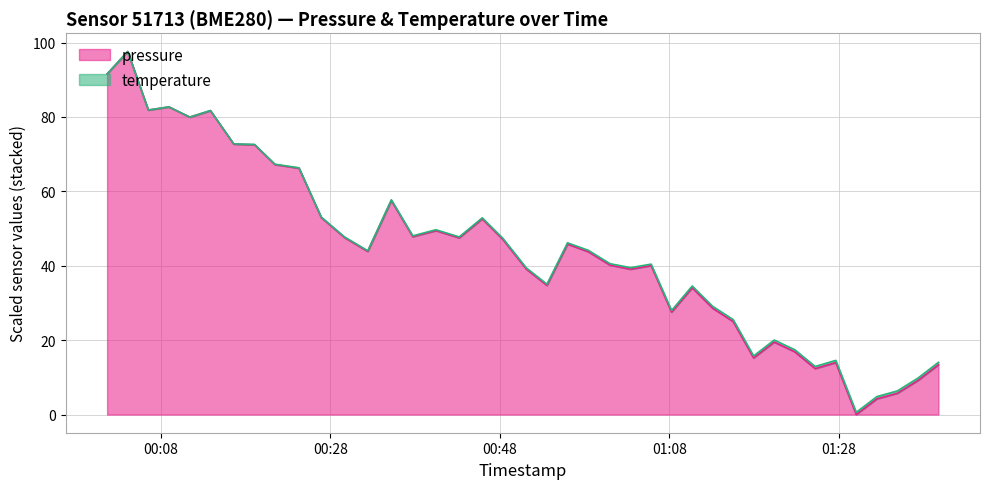

What is the average value?

43.7